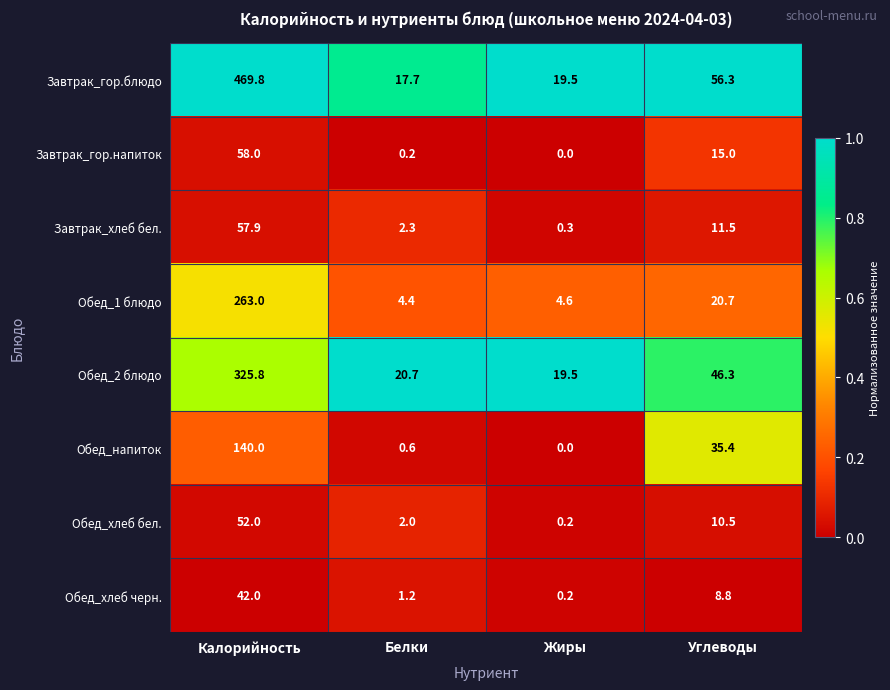

The value of Завтрак_гор.блюдо at Углеводы is 101.1. True or false?

False